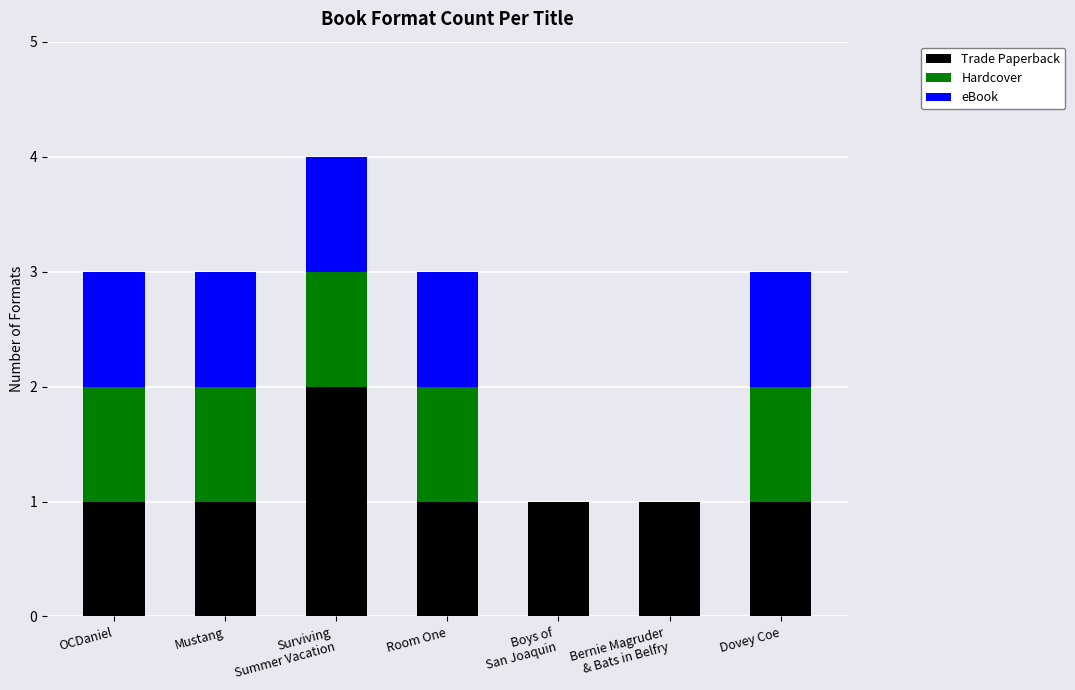

What are all the series names shown in the legend?

Trade Paperback, Hardcover, eBook